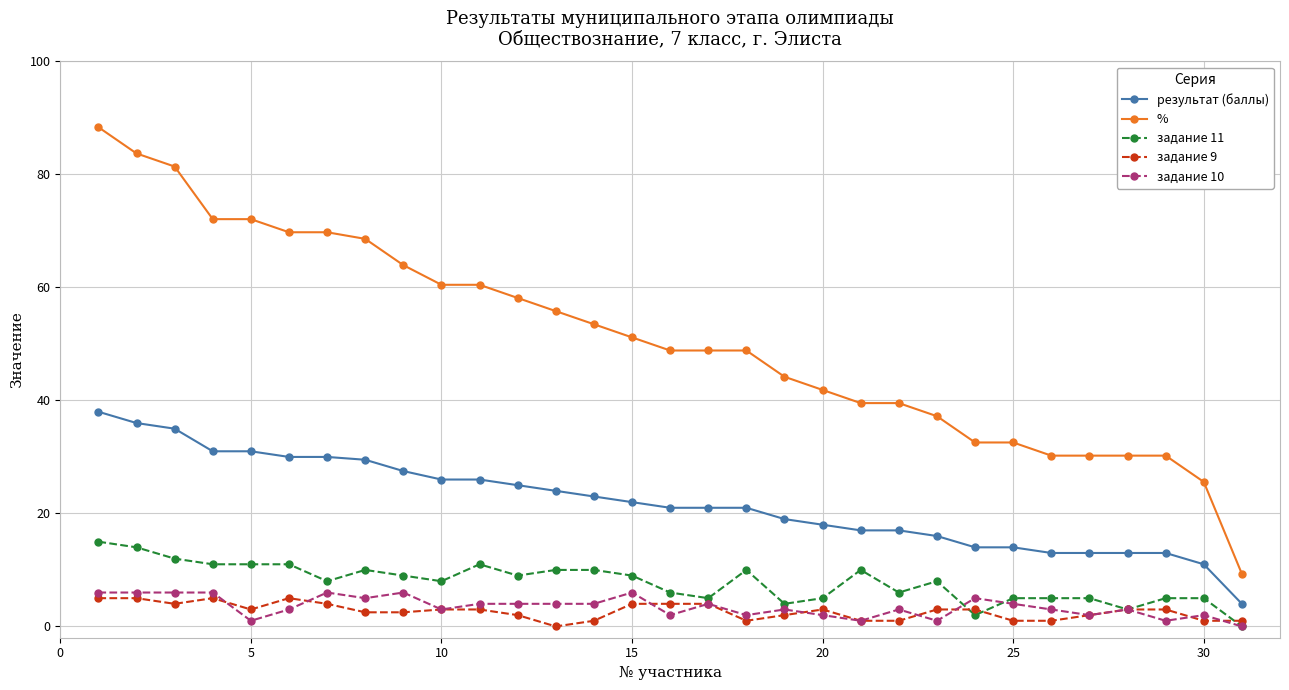

Which series has the largest total across all categories?

%